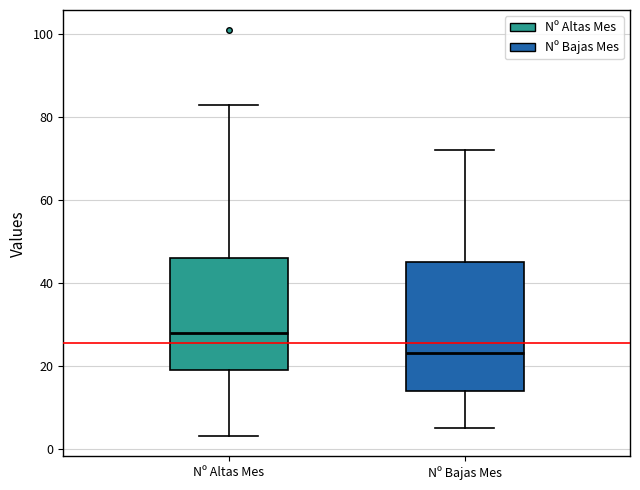

Which box's median line is the highest?

Nº Altas Mes